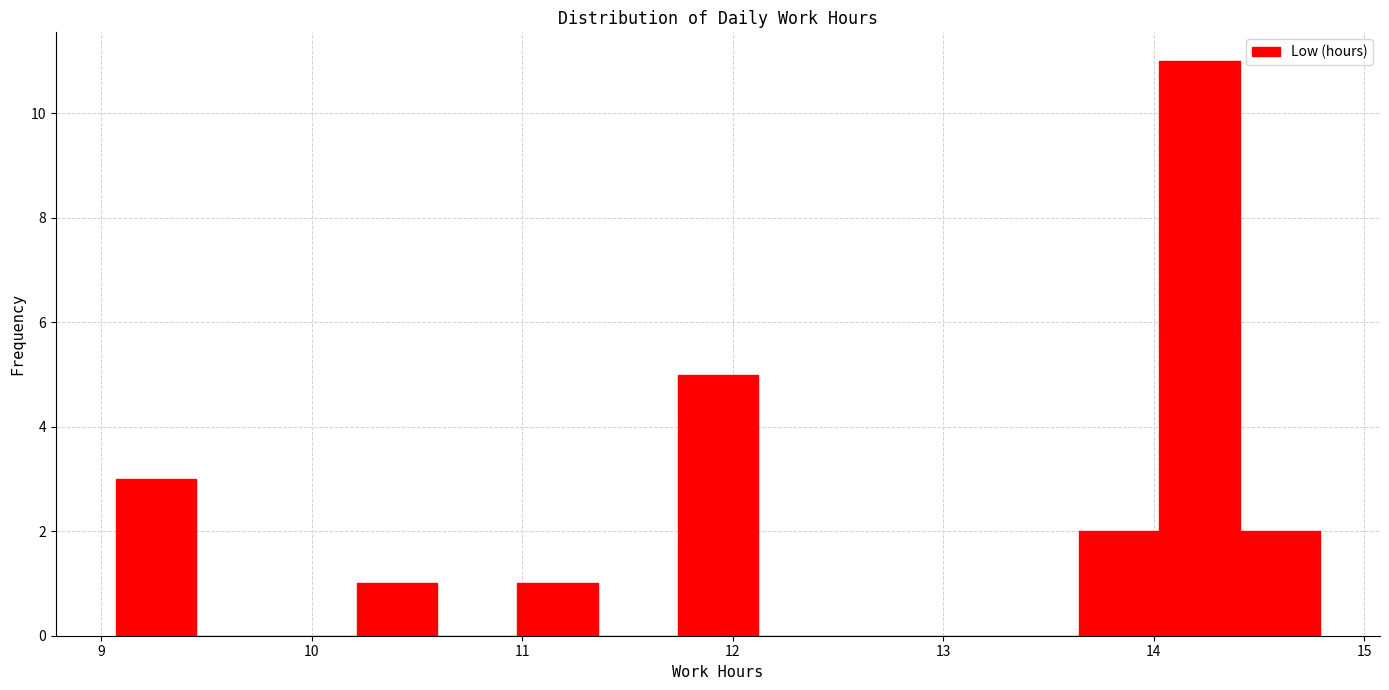

Read against the x-axis, roughly where is the centre of the tallest bar?

14.2